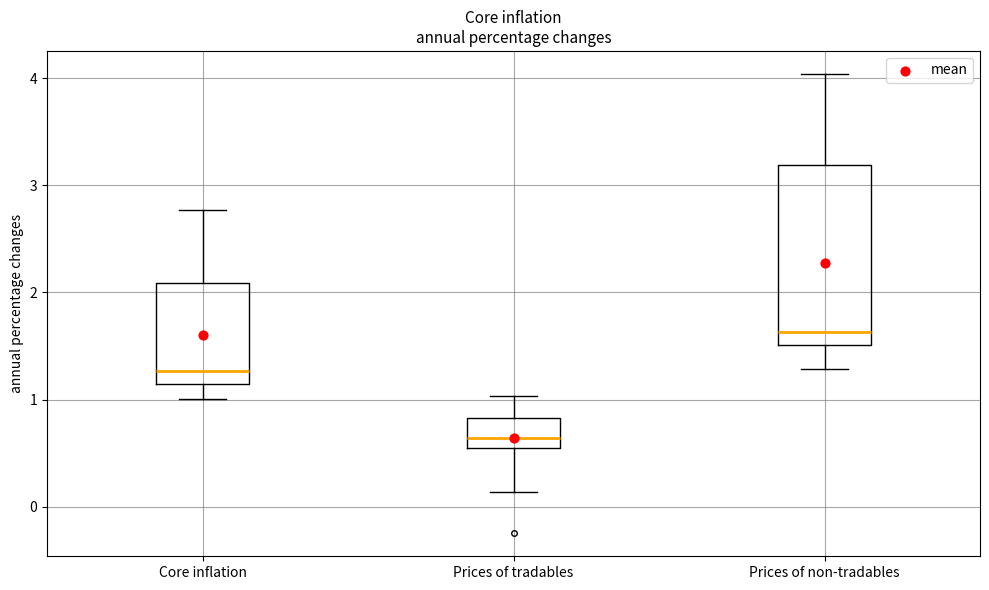

Where does the upper whisker of the box for Core inflation end on the y-axis? The values are not printed on the chart, so give them approximately, as read against the axis.

2.8